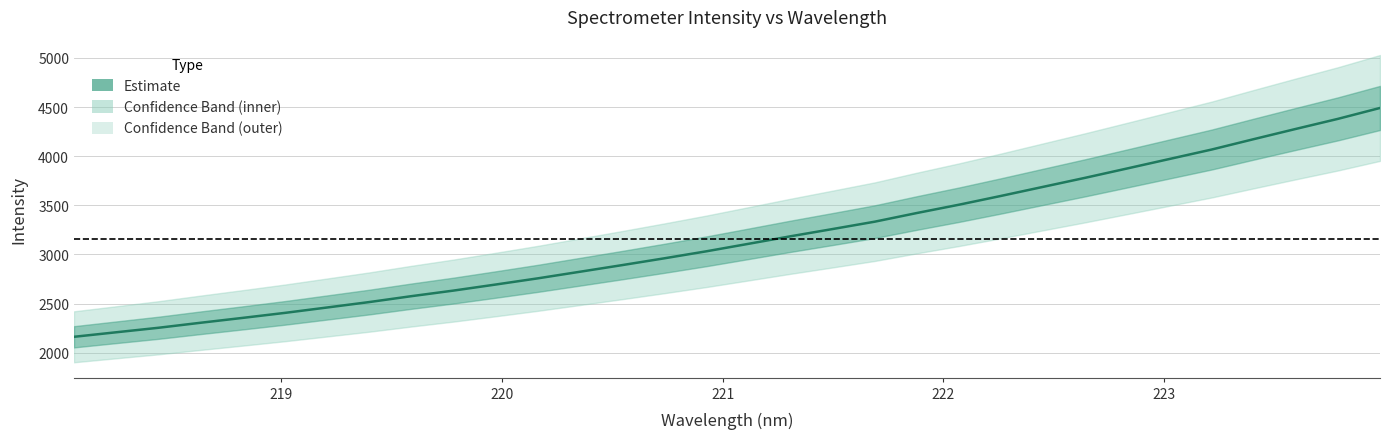

What is the maximum value shown in the chart?

4491.3